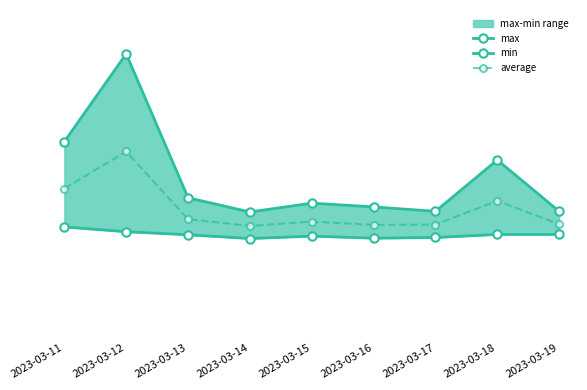

At which category does min reach its first local valley?

2023-03-14